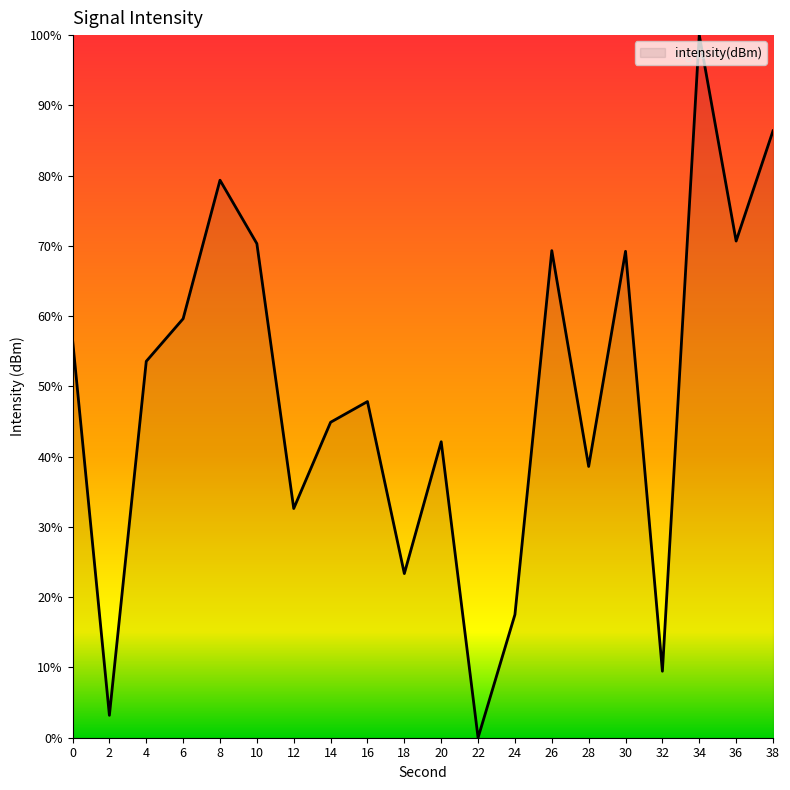

What is the greatest value displayed?

100.0